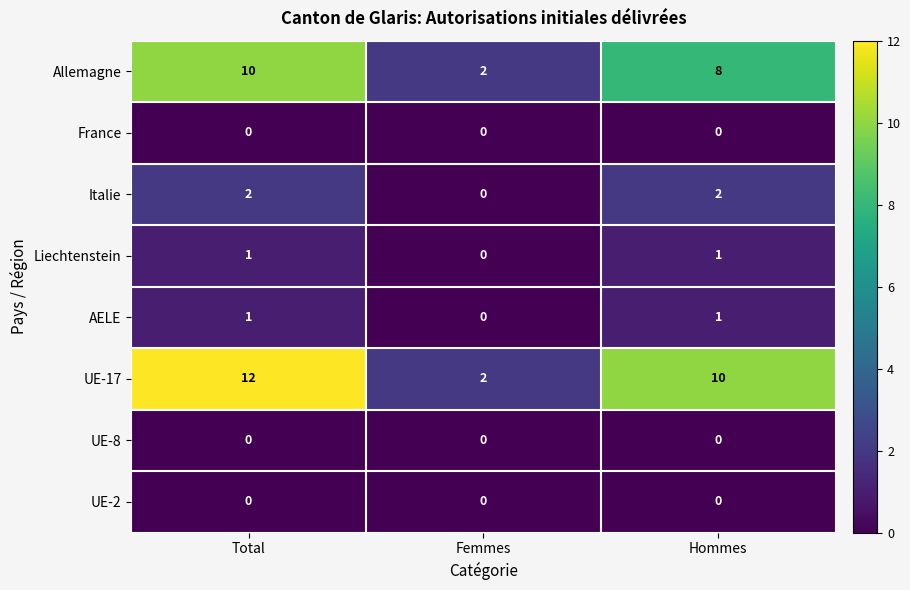

What is the difference between the Allemagne values at Total and Femmes?

8